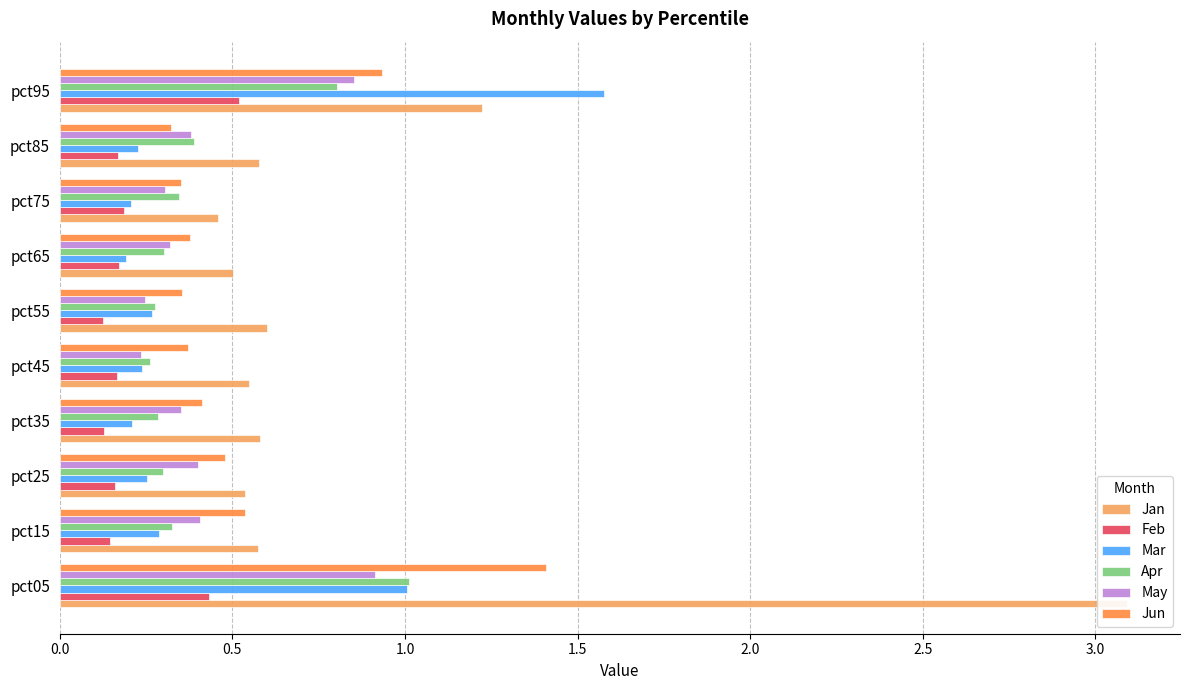

The May series shows 0.9 at pct95. True or false?

True